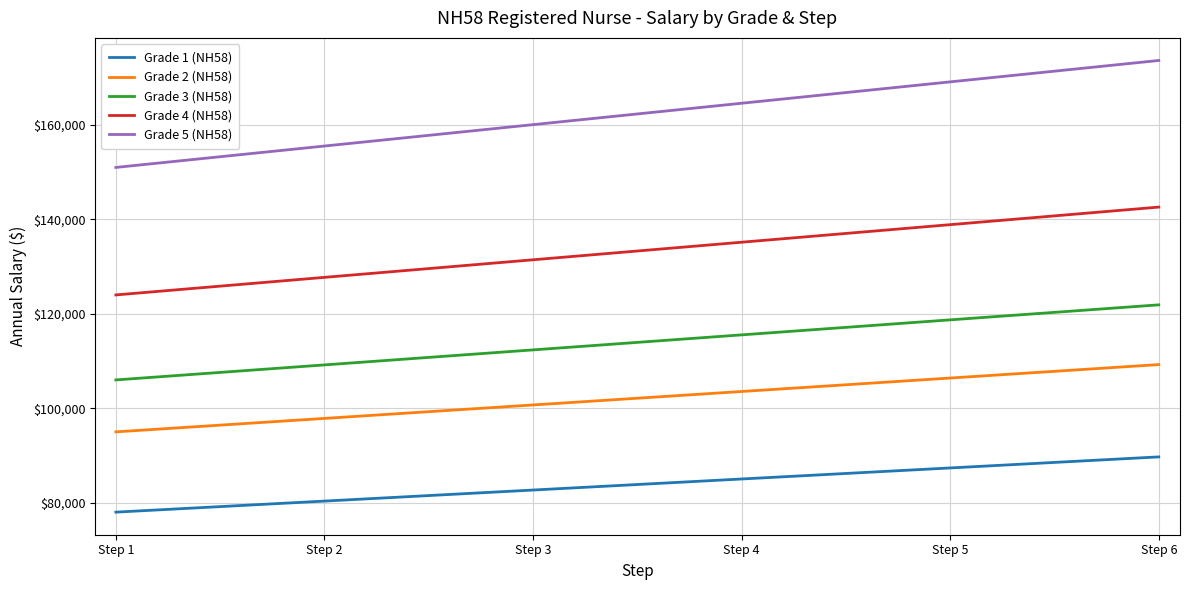

True or false: Grade 5 (NH58) and Grade 1 (NH58) intersect in this chart.

False